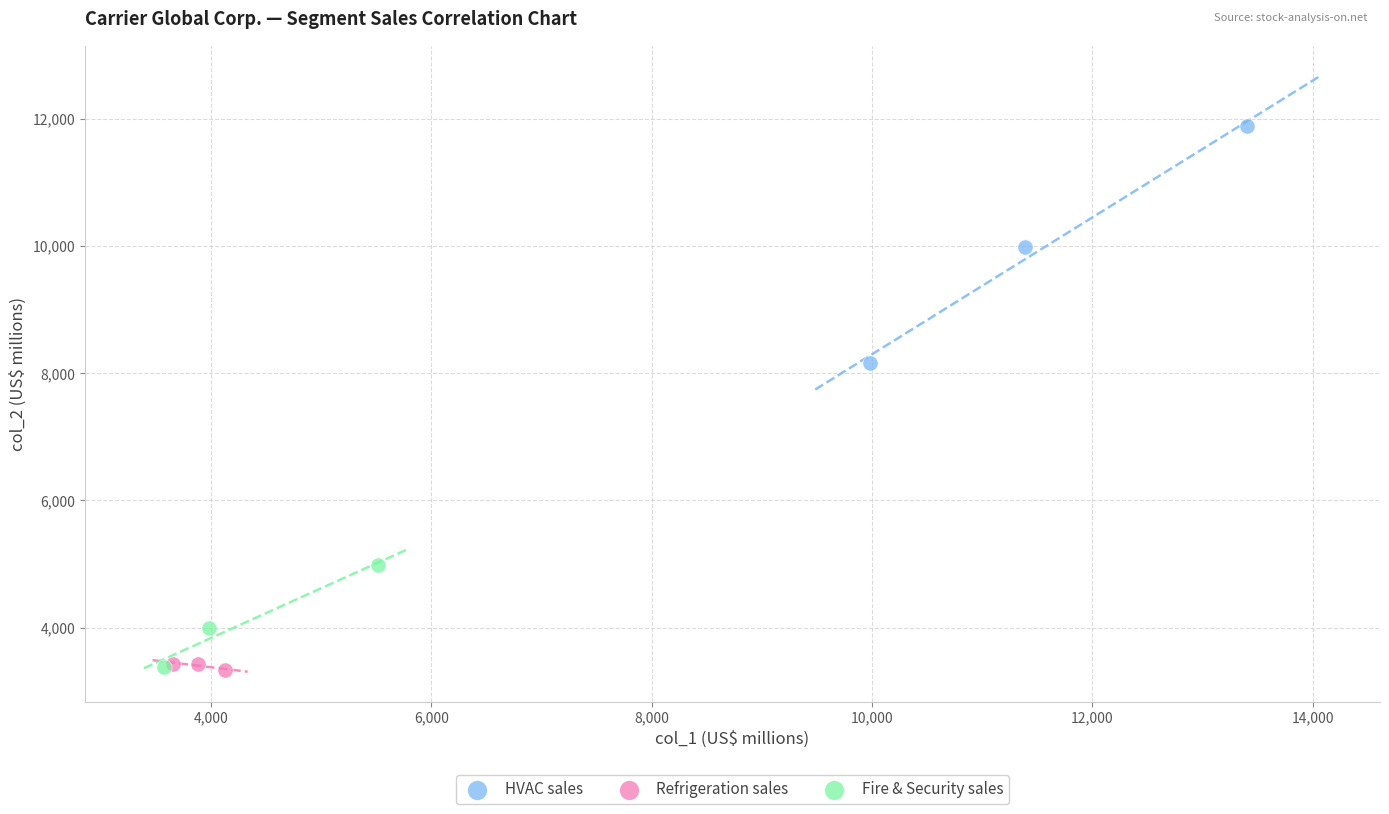

Which series contains the highest Y value?

HVAC sales